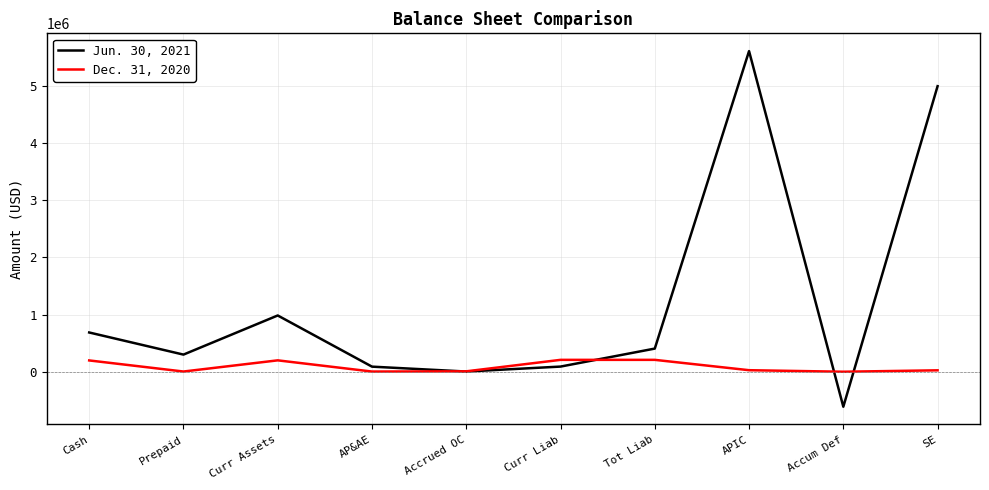

Which series ends up on top after the final intersection of Dec. 31, 2020 and Jun. 30, 2021?

Jun. 30, 2021